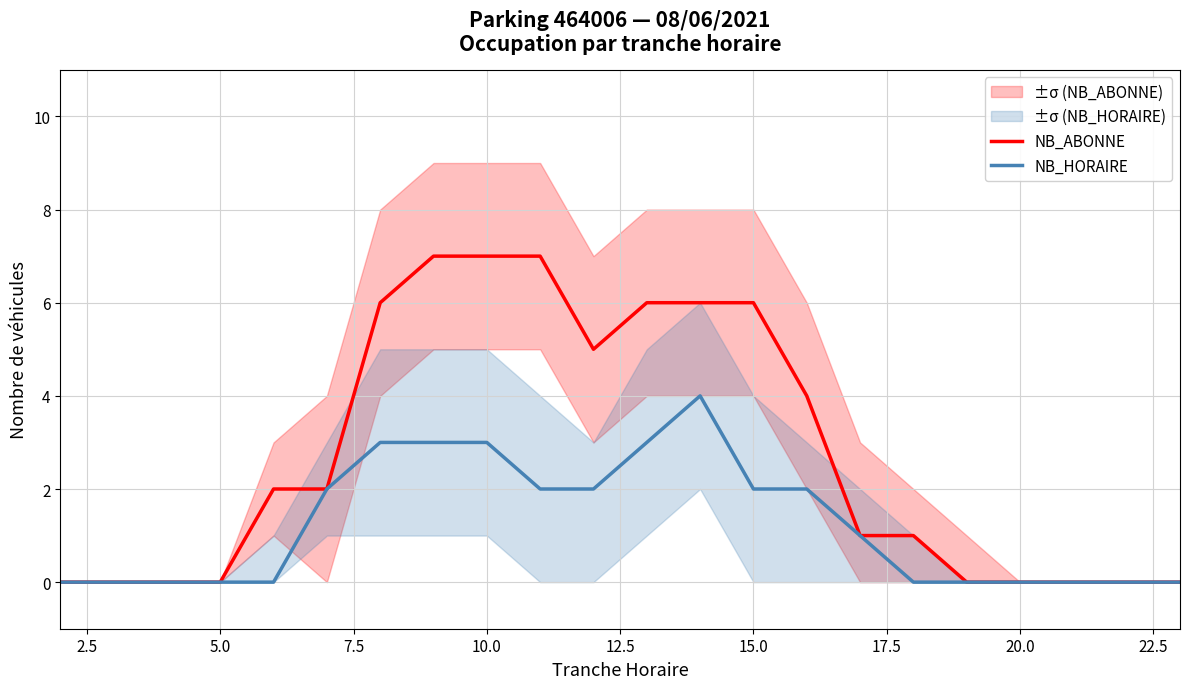

What is the highest value of the NB_HORAIRE series?

4